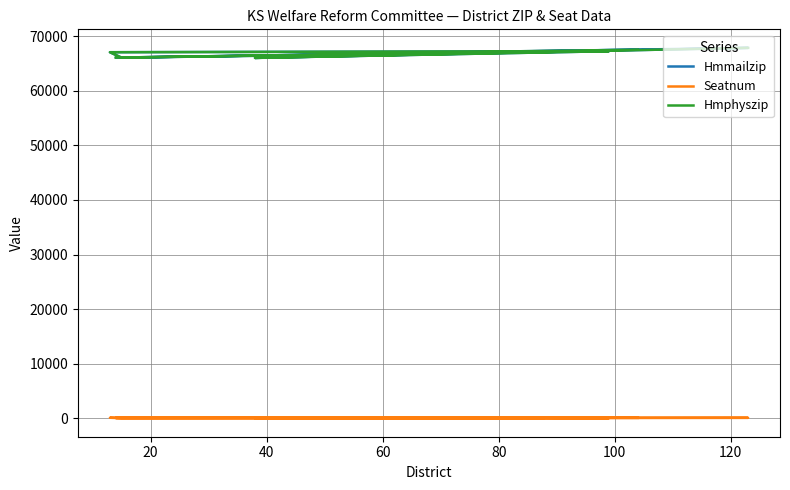

Where does the Hmphyszip series first go above 67156?

20